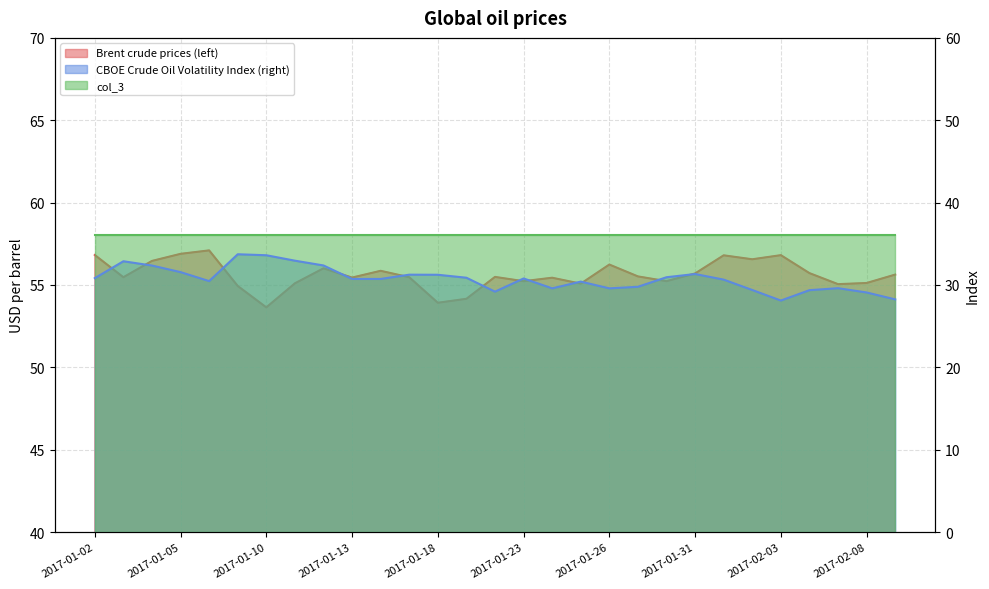

Which category has the highest value in the Brent crude prices (left) series?

2017-01-06